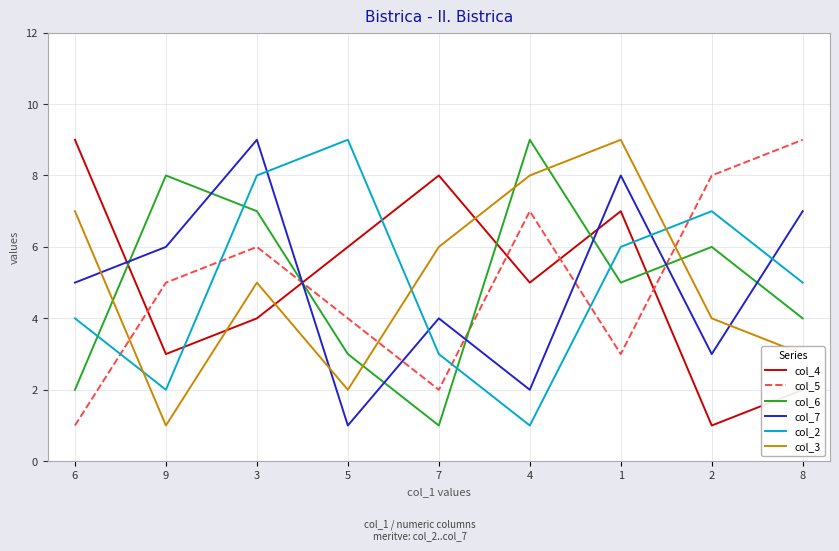

Reading left to right, what are all the values shown in this chart?

col_4: 6=9	9=3	3=4	5=6	7=8	4=5	1=7	2=1	8=2
col_5: 6=1	9=5	3=6	5=4	7=2	4=7	1=3	2=8	8=9
col_6: 6=2	9=8	3=7	5=3	7=1	4=9	1=5	2=6	8=4
col_7: 6=5	9=6	3=9	5=1	7=4	4=2	1=8	2=3	8=7
col_2: 6=4	9=2	3=8	5=9	7=3	4=1	1=6	2=7	8=5
col_3: 6=7	9=1	3=5	5=2	7=6	4=8	1=9	2=4	8=3